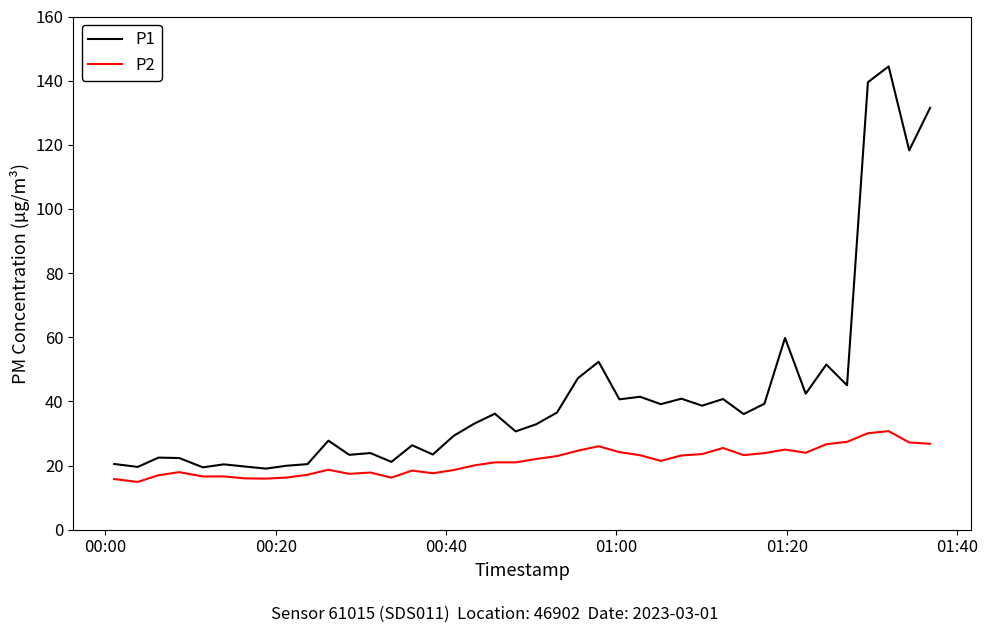

What is the difference between the maximum and minimum values in the P2 series?

15.8